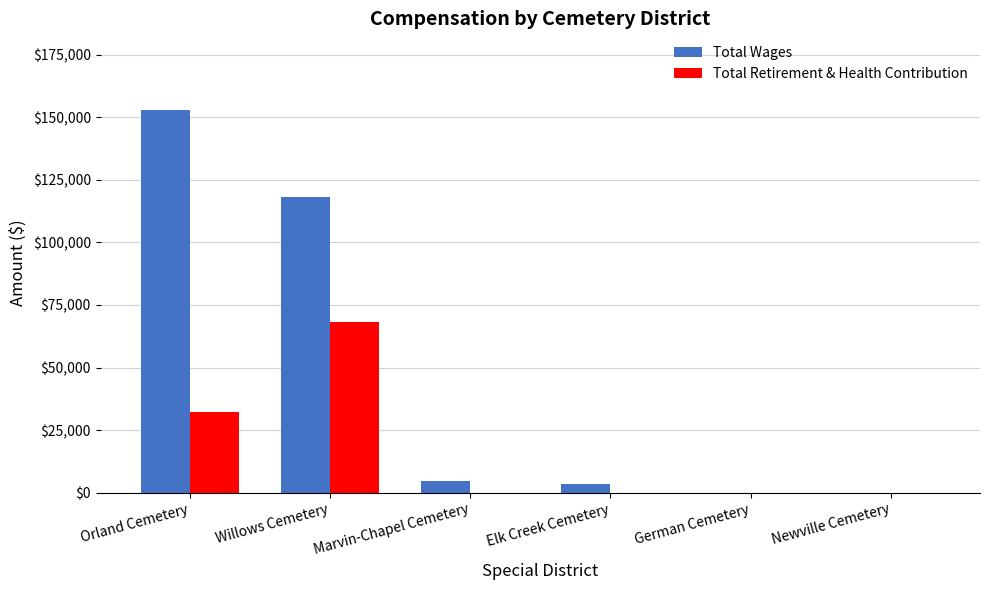

Reading left to right, transcribe all the data shown in this chart.

Total Wages: 152904	118299	4806	3600	0	0
Total Retirement & Health Contribution: 32078	68131	0	0	0	0